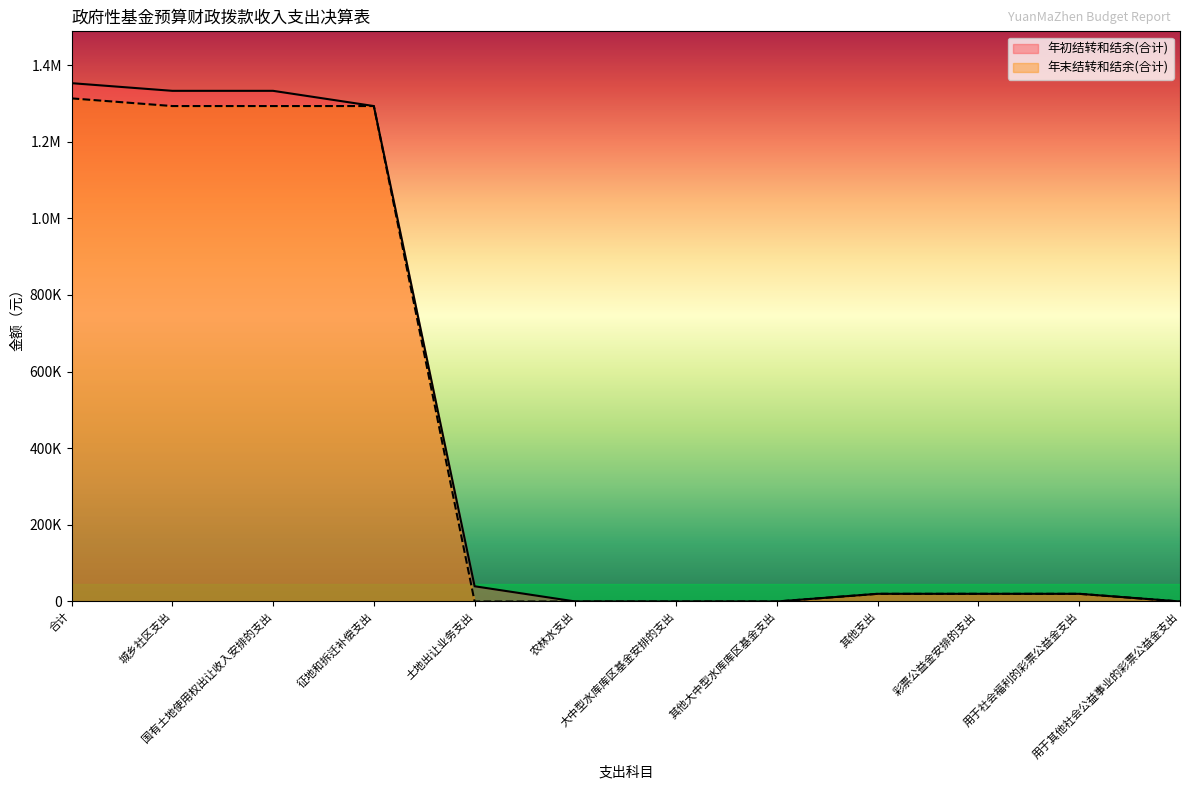

At which category is the sum across all series the highest?

合计